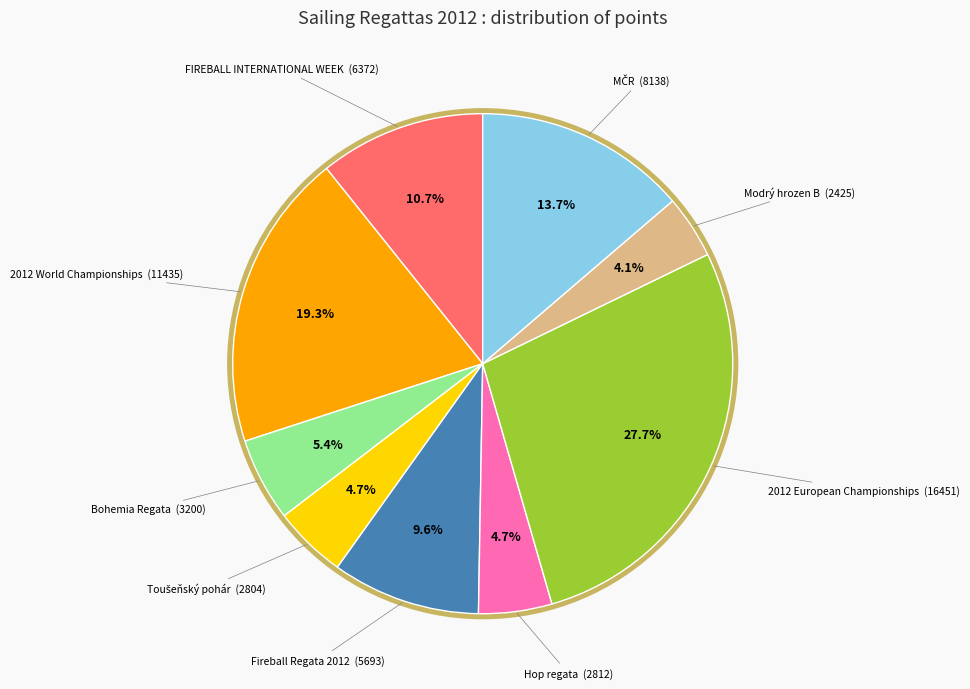

What percentage is NOT represented by 2012 European Championships?

72.3%